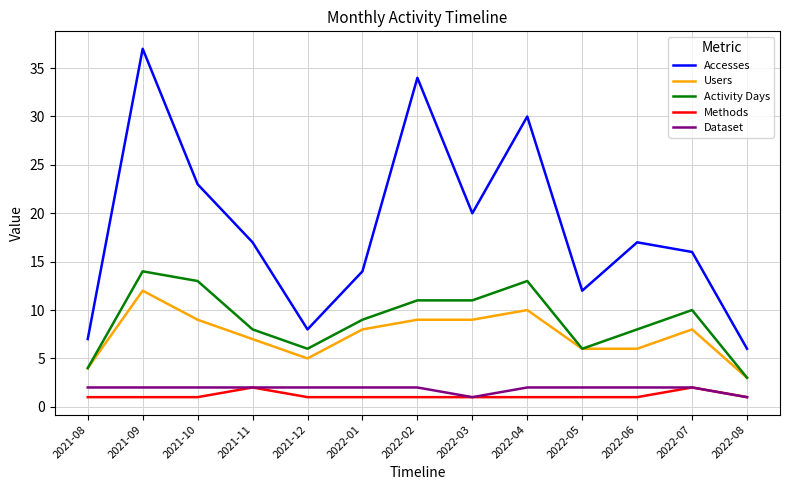

Is the value of Activity Days at 2022-02 greater than the value of Users at 2022-01?

Yes